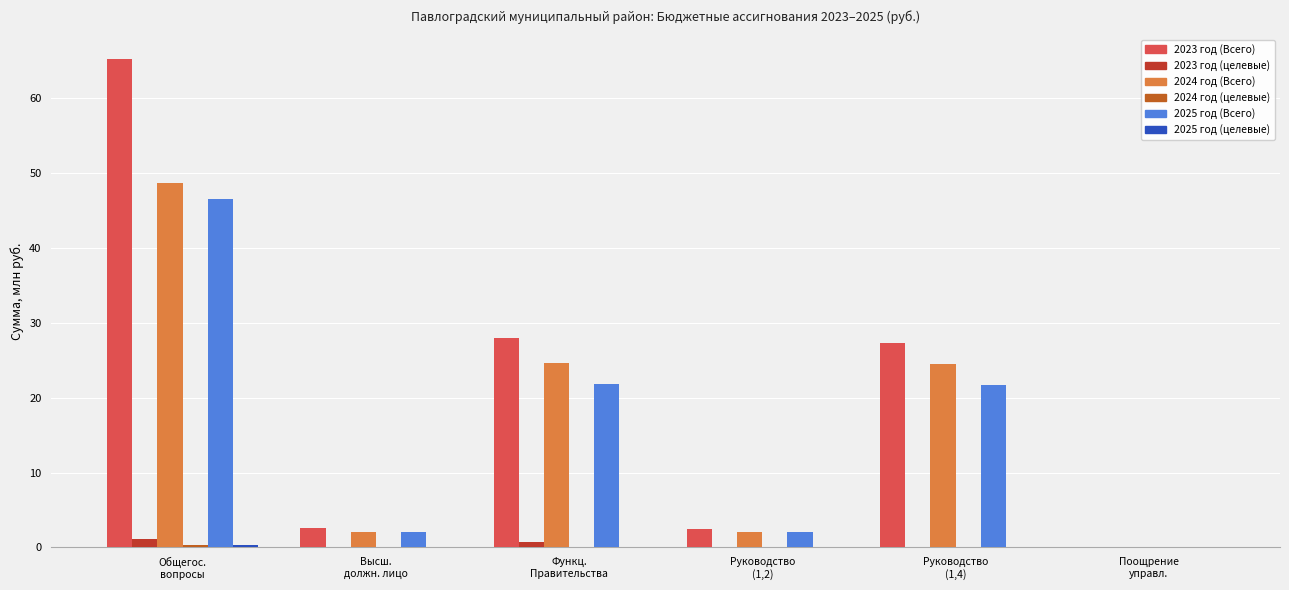

Which series changed the most between Высш.
должн. лицо and Поощрение
управл.?

2023 год (Всего)